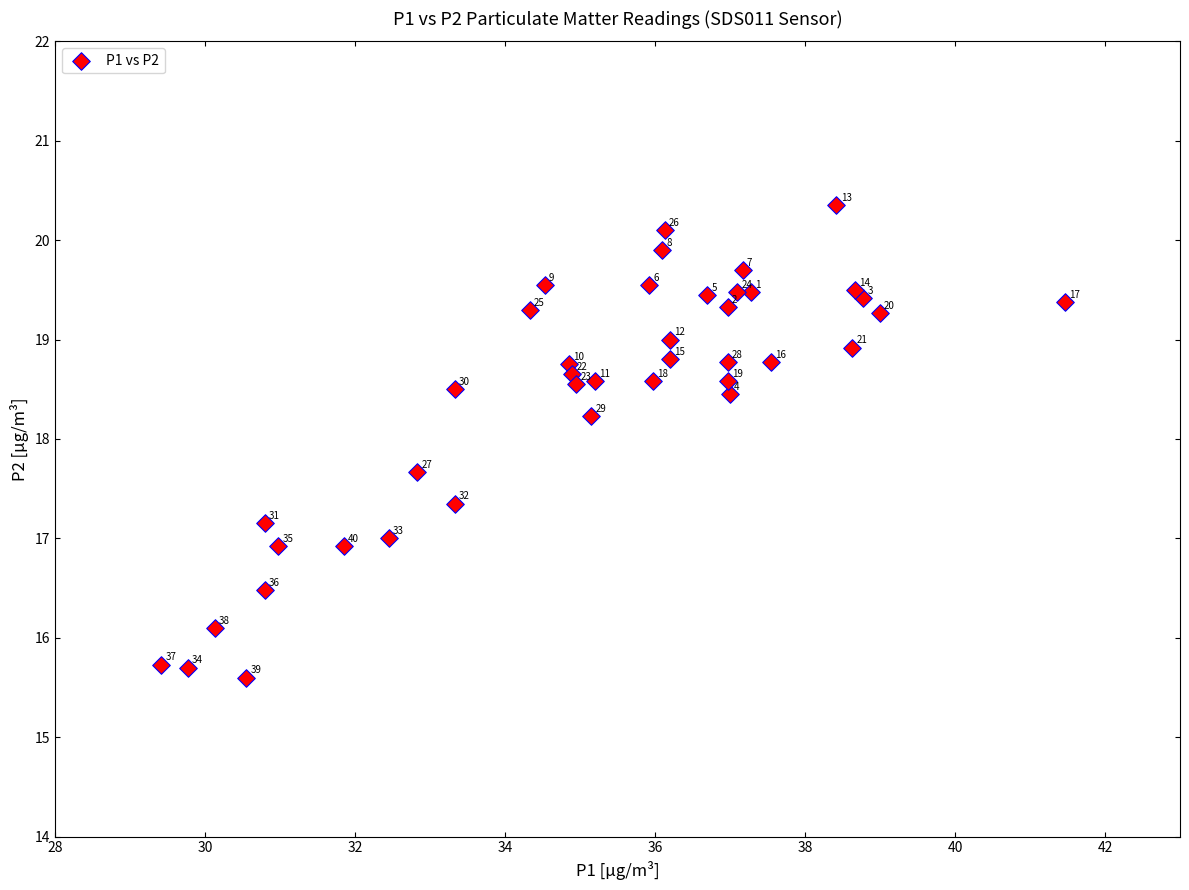

What Y value in the scatter plot is closest to 17?

17.0